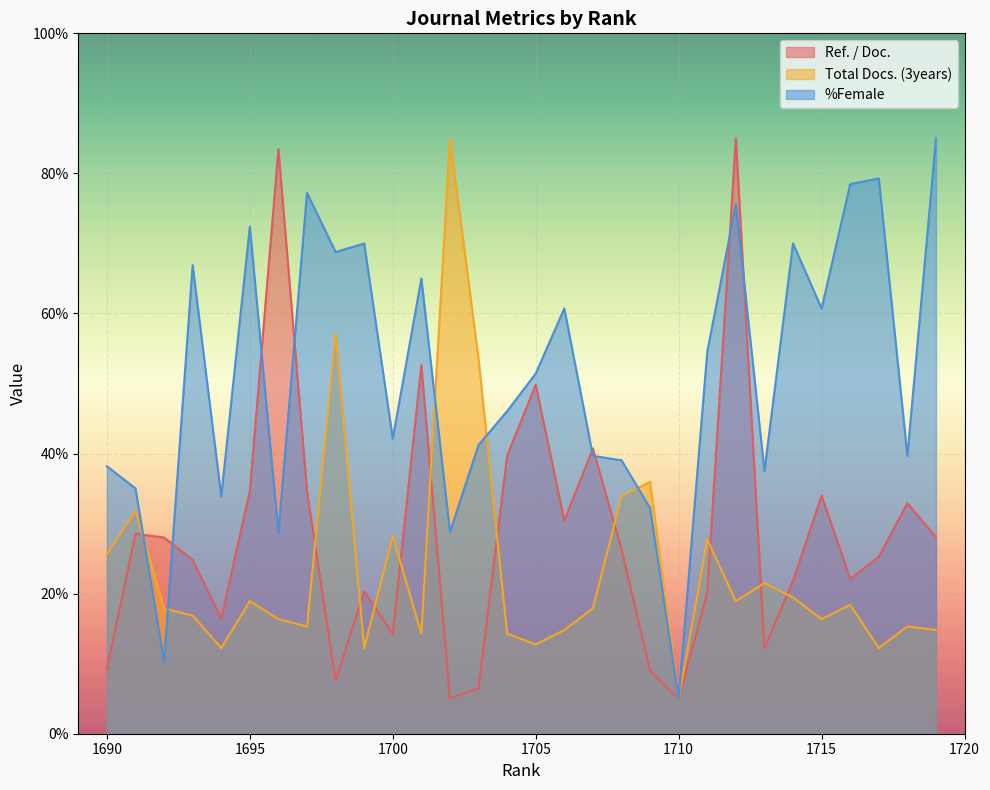

True or false: Total Docs. (3years) and %Female intersect in this chart.

True